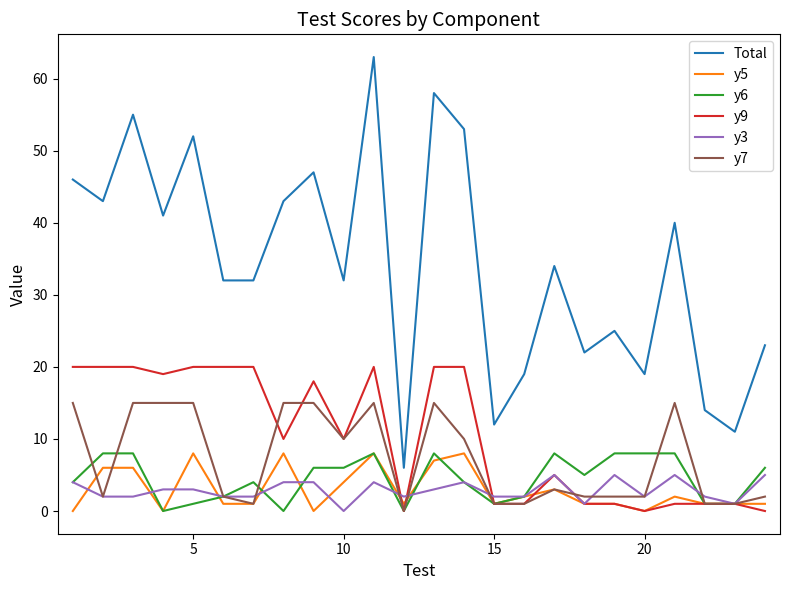

What is the minimum value for Total?

6